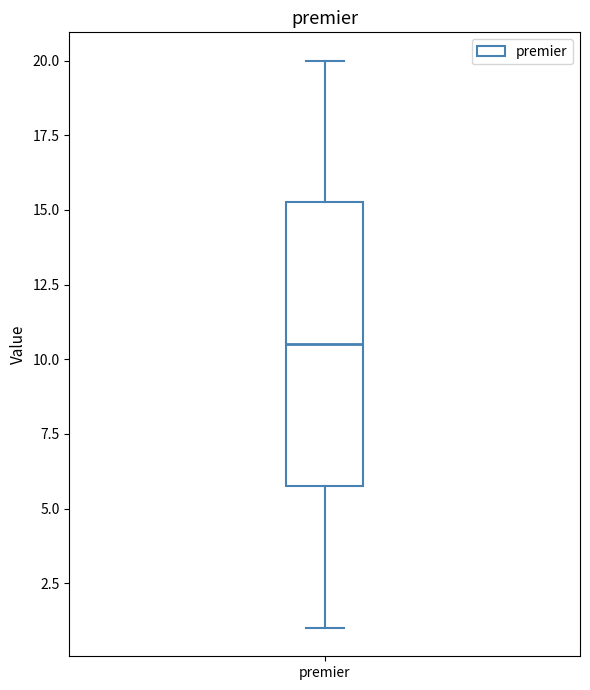

Transcribe this box plot: give where the median line is, the range the box spans, and where the two whiskers end, as read against the y-axis. The values are not printed on the chart, so give them approximately, as read against the axis.

median 10.5, box 6.0 to 15.5, whiskers 1.0 to 20.0